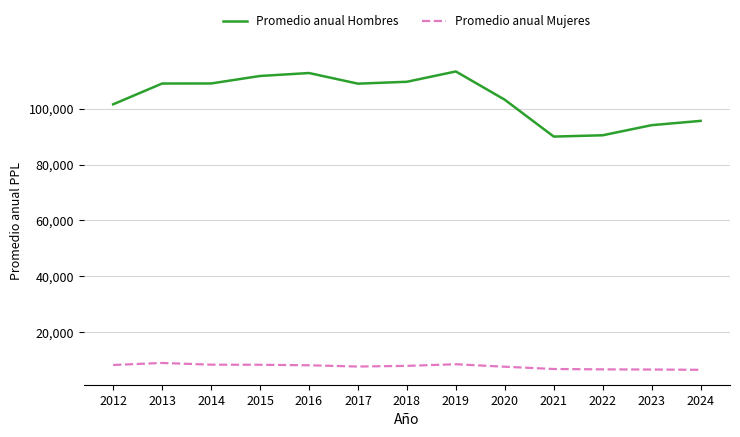

At 2022, list the series in order from largest to smallest.

Promedio anual Hombres, Promedio anual Mujeres